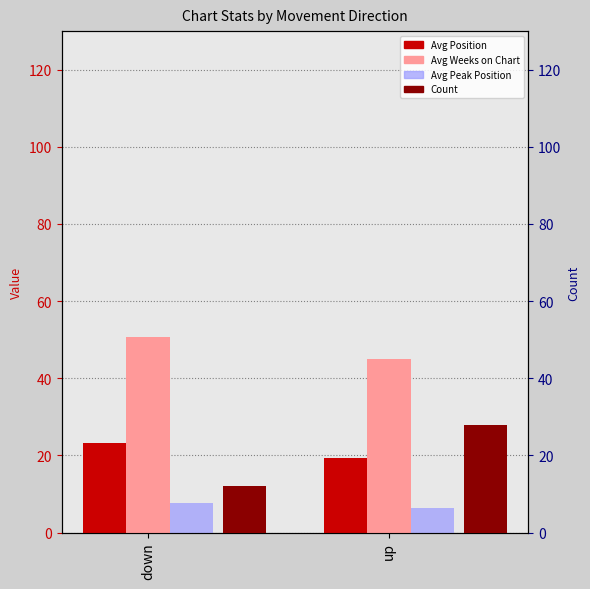

Is it true that Avg Peak Position equals 1.7 at down?

False